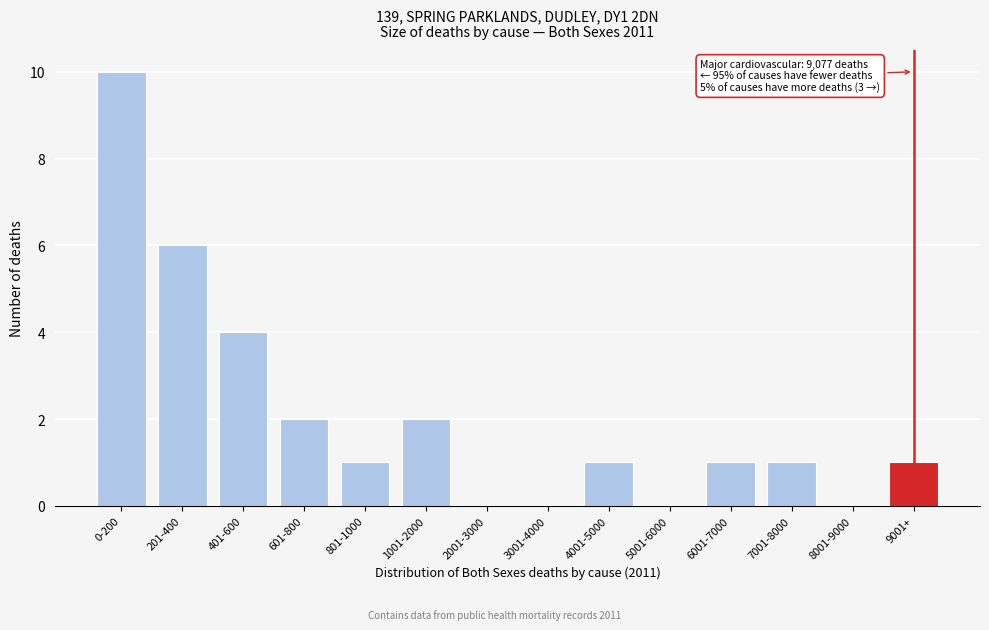

Reading left to right, list all the values displayed in this chart.

0-200=10	201-400=6	401-600=4	601-800=2	801-1000=1	1001-2000=2	2001-3000=0	3001-4000=0	4001-5000=1	5001-6000=0	6001-7000=1	7001-8000=1	8001-9000=0	9001+=1